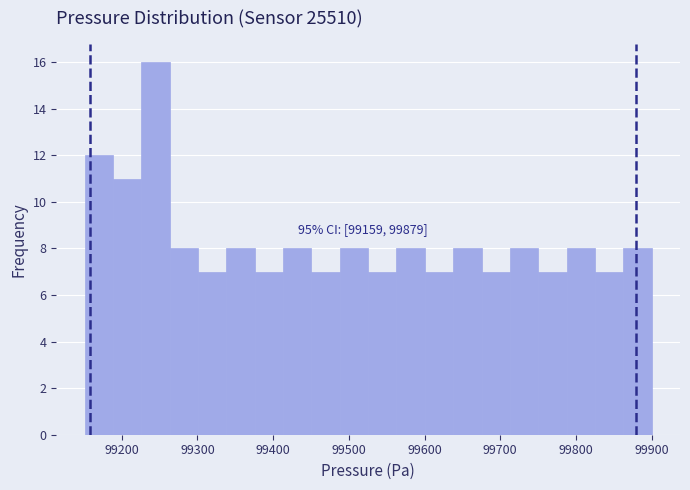

Around what value on the x-axis is the tallest bar? Give the approximate position of its centre, as read against the axis.

99240